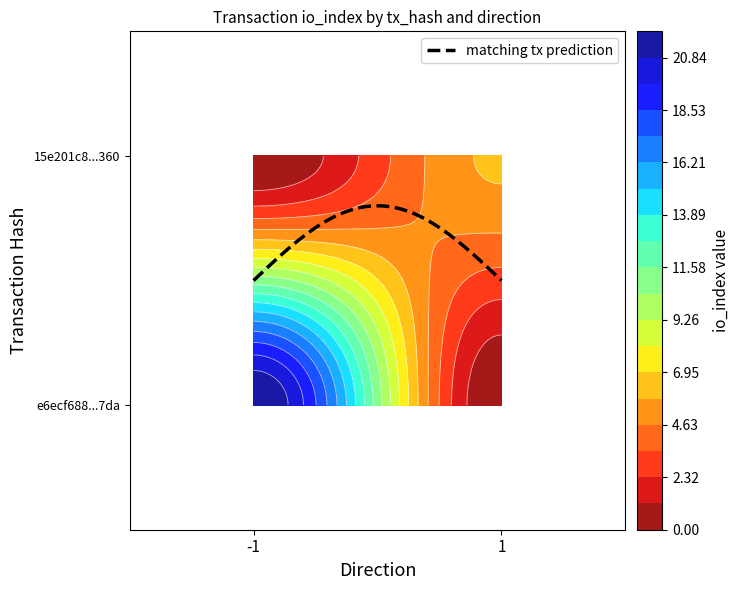

How many positive values does the e6ecf688414581157026e1867fe5c997b7b37da series have?

1